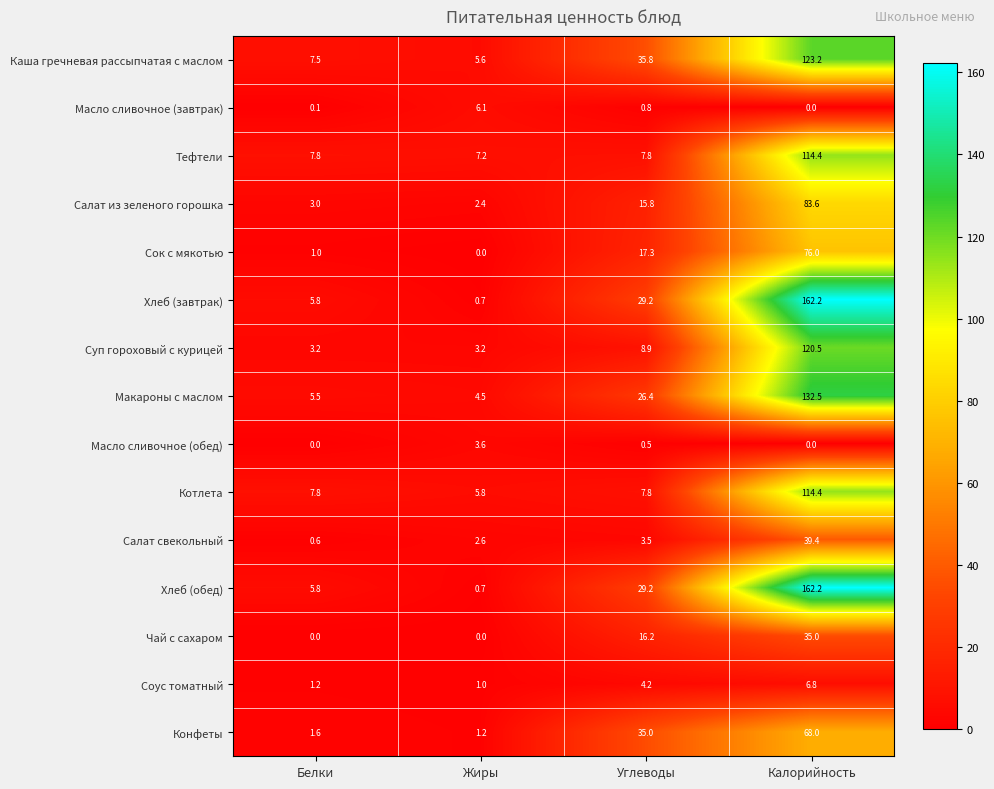

At which label does Сок с мякотью first exceed 17?

Углеводы